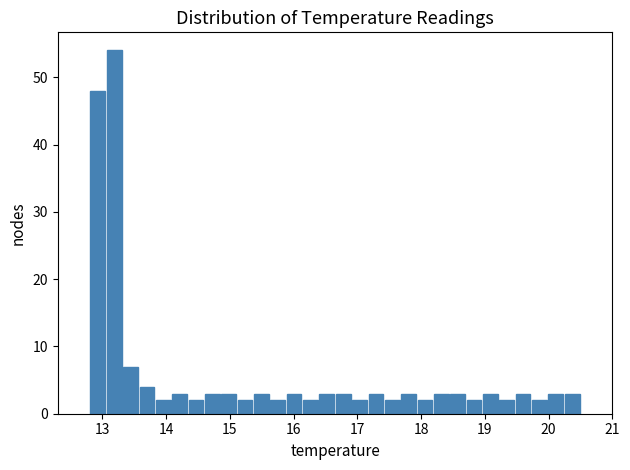

Around what value on the x-axis is the tallest bar? Give the approximate position of its centre, as read against the axis.

13.2